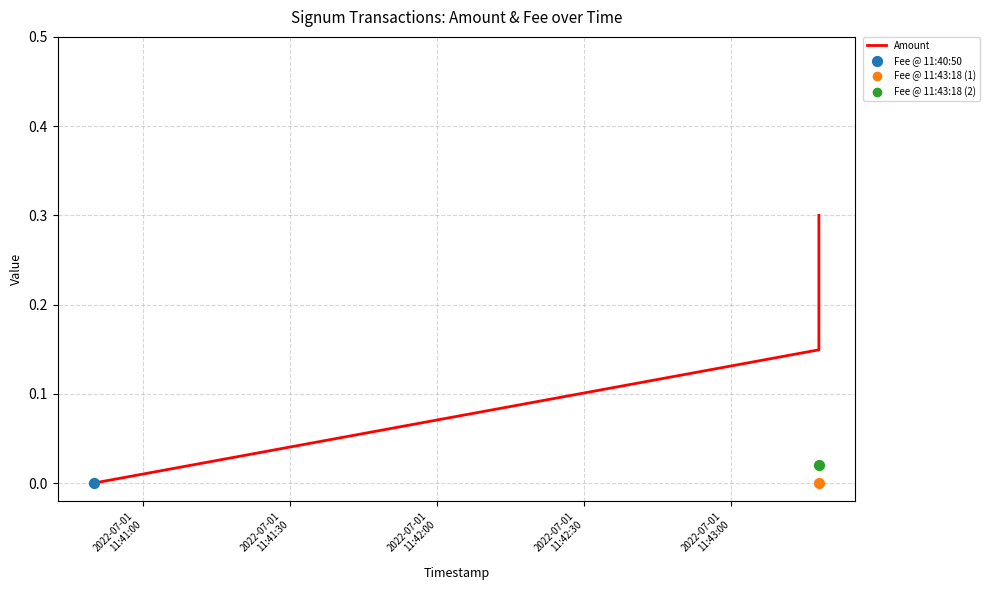

Between 2022-07-01
11:41:00 and 2022-07-01
11:42:00, which is larger?

2022-07-01
11:42:00